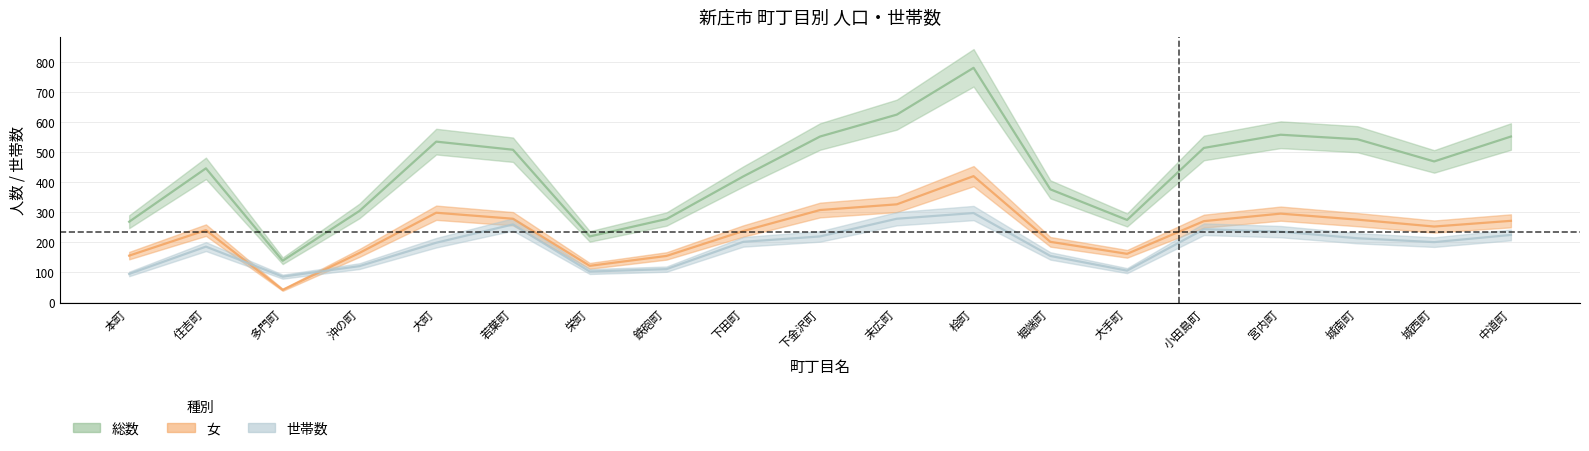

At which label is 世帯数 closest to 191?

住吉町